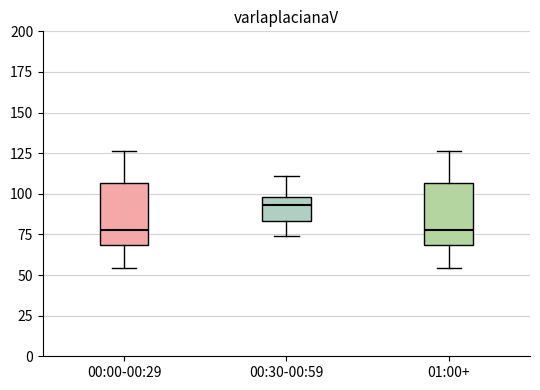

Where is the upper edge of the box for 00:30-00:59 on the y-axis? The values are not printed on the chart, so give them approximately, as read against the axis.

100